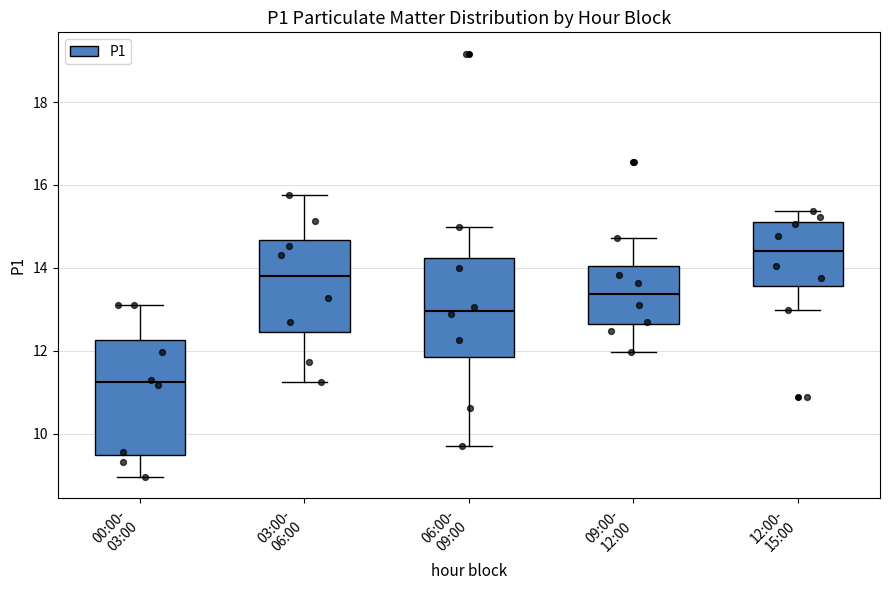

Which box is the tallest, from its lower edge to its upper edge?

00:00- 03:00